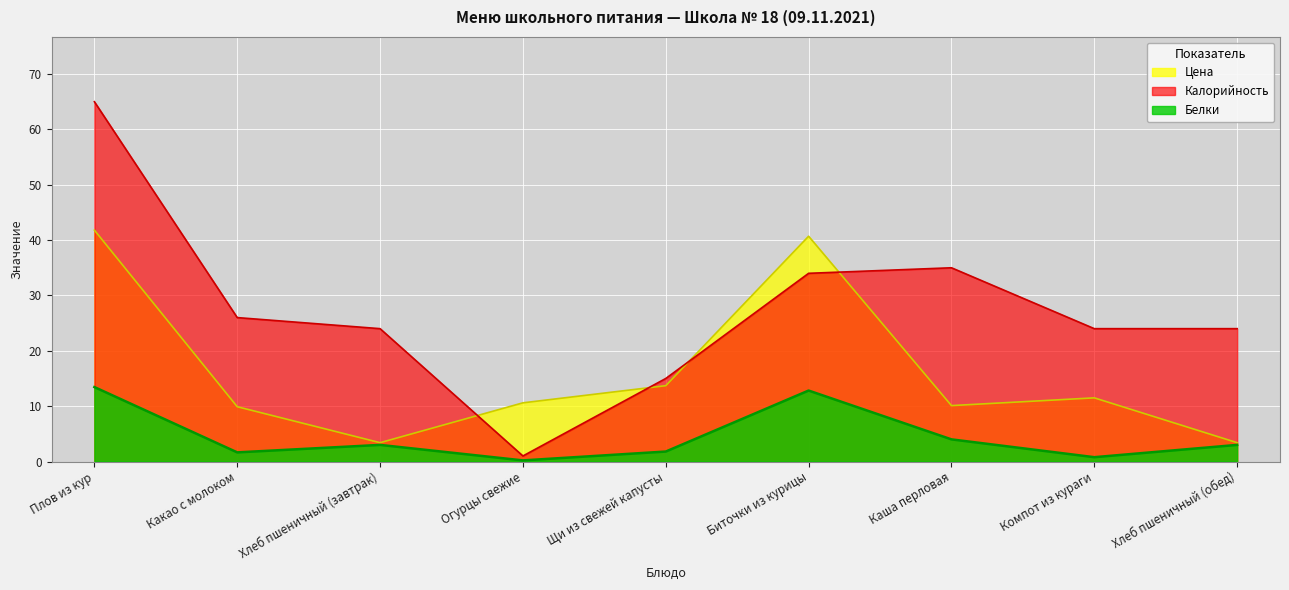

Which label corresponds to the smallest value in the chart?

Огурцы свежие